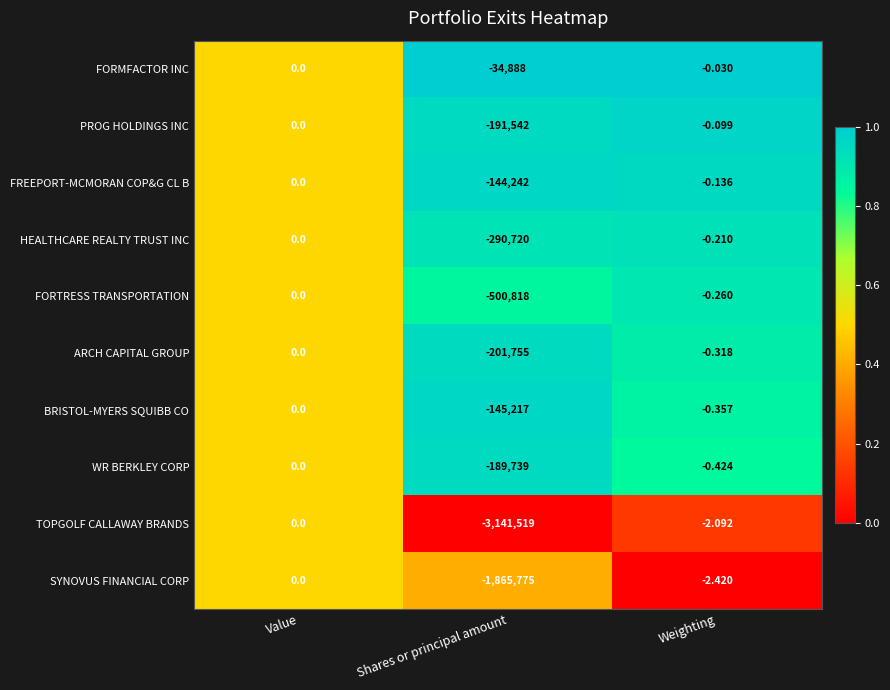

Which series has the widest spread of values?

TOPGOLF CALLAWAY BRANDS